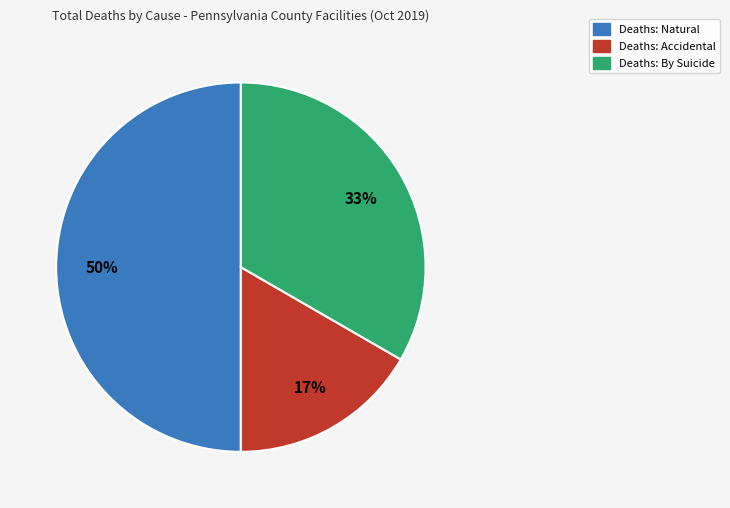

To the nearest percent, what is the average slice percentage?

33%